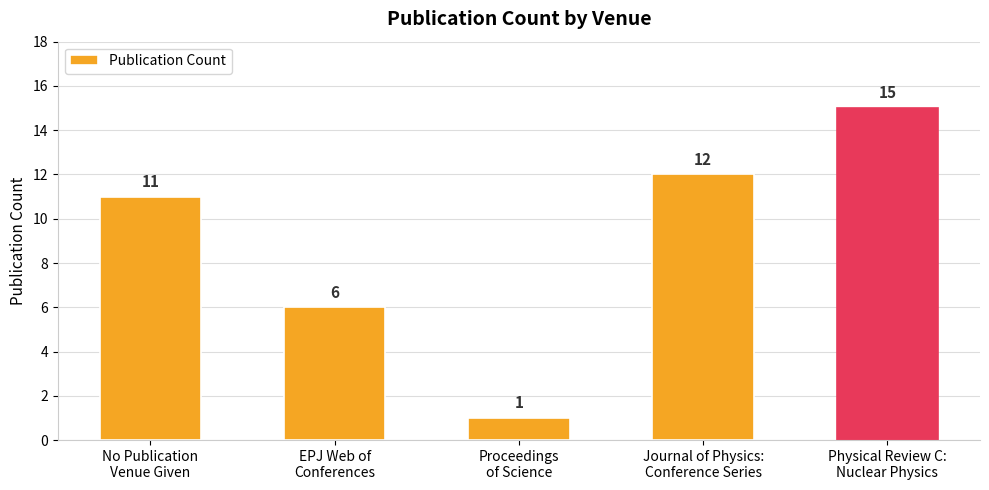

What is the value of the 3rd bar from the left?

1